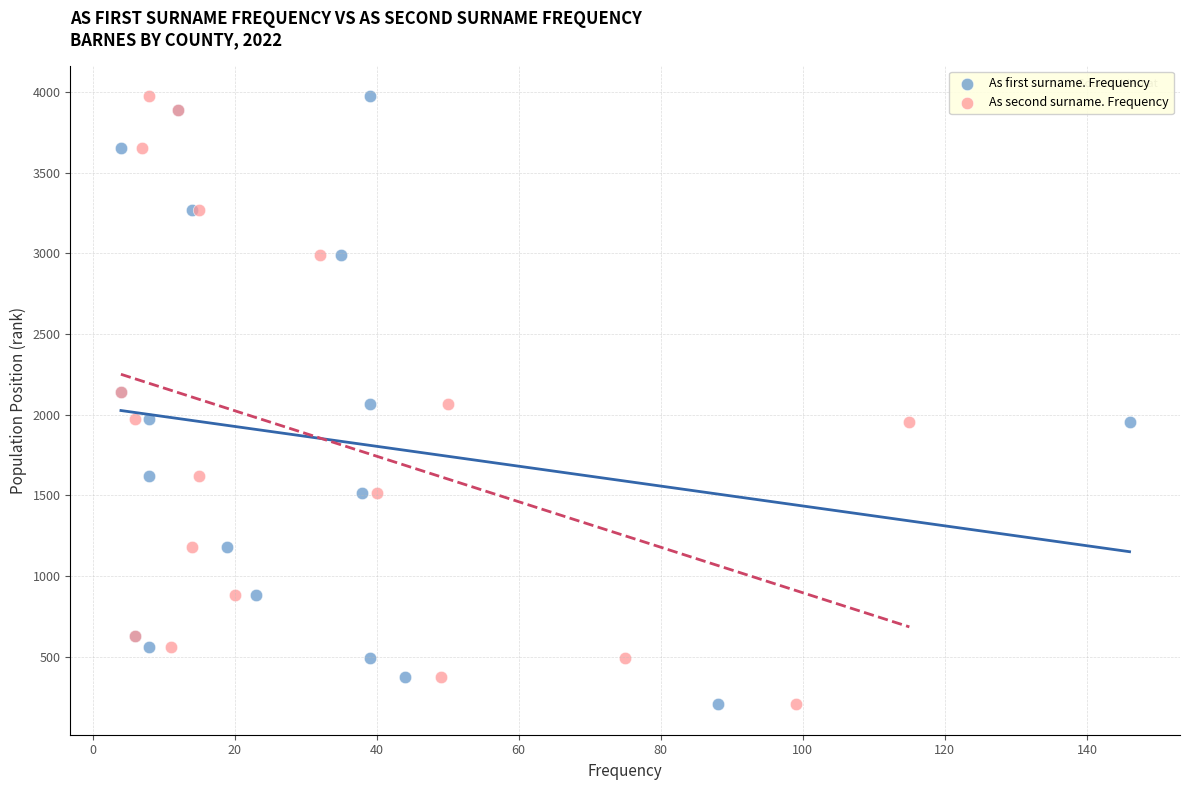

What are all the series names shown in the legend?

As first surname. Frequency, As second surname. Frequency